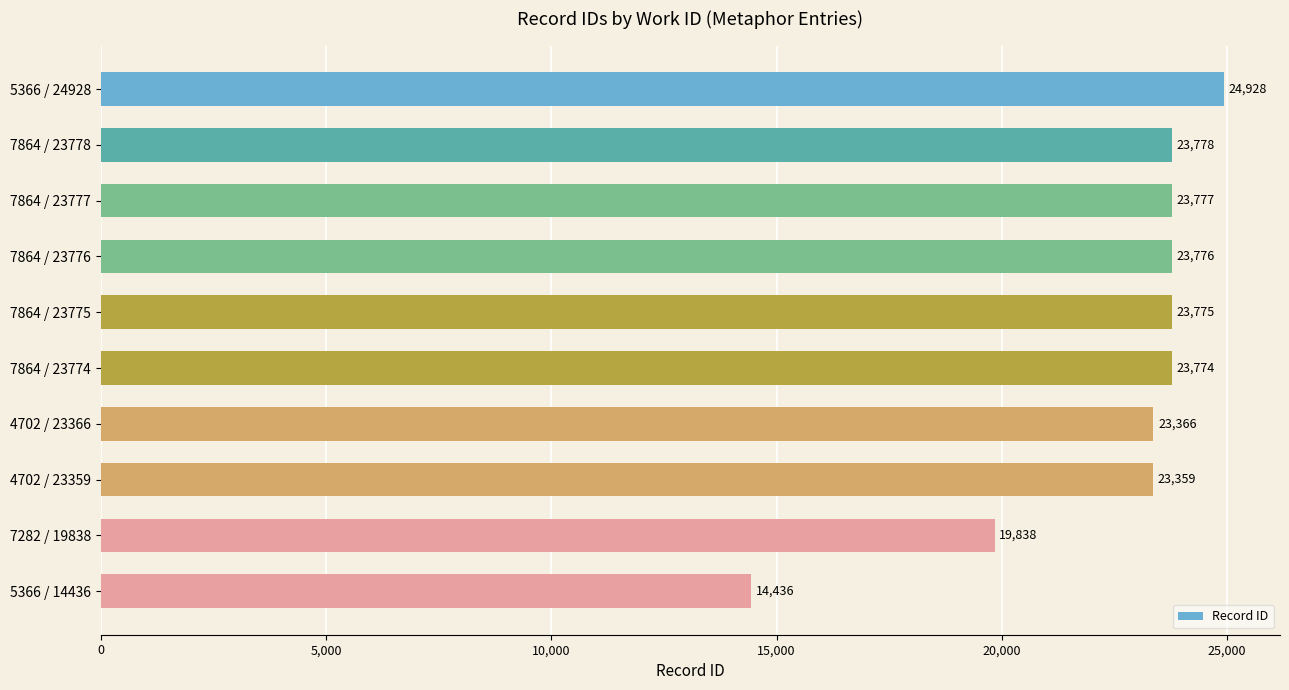

Are the bars grouped side by side (vs. stacked)?

No